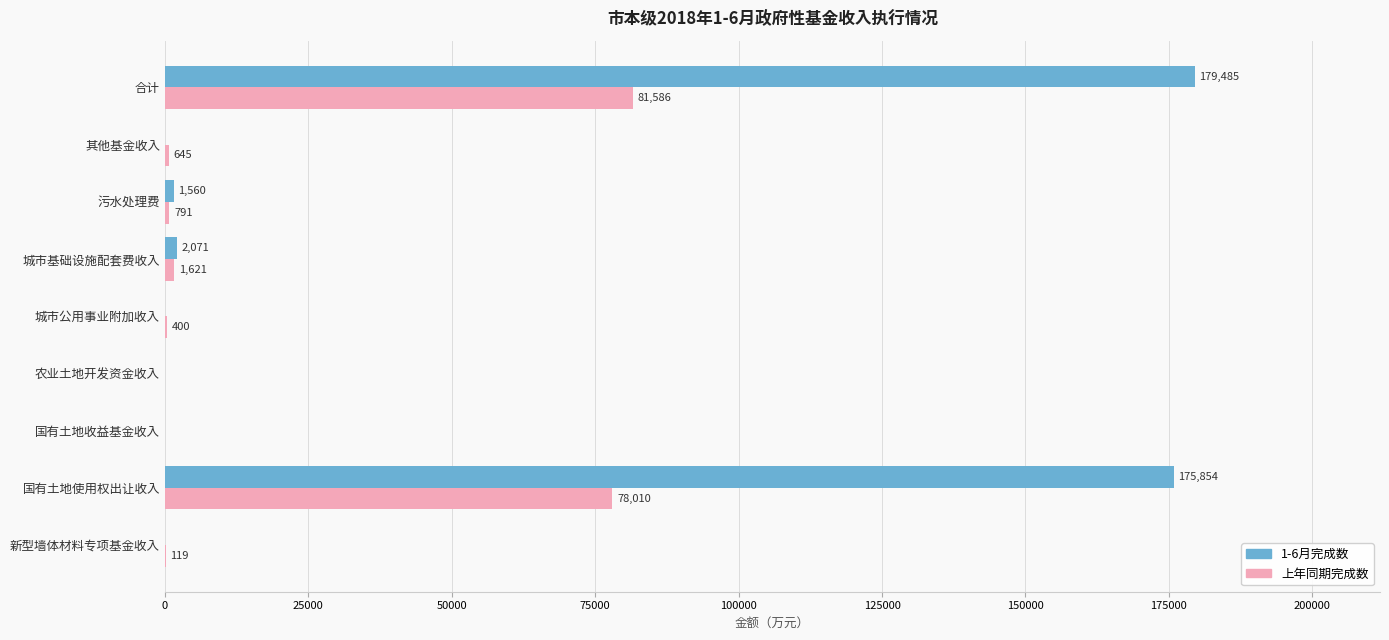

What is the approximate value of 1-6月完成数 at 国有土地使用权出让收入?

175854